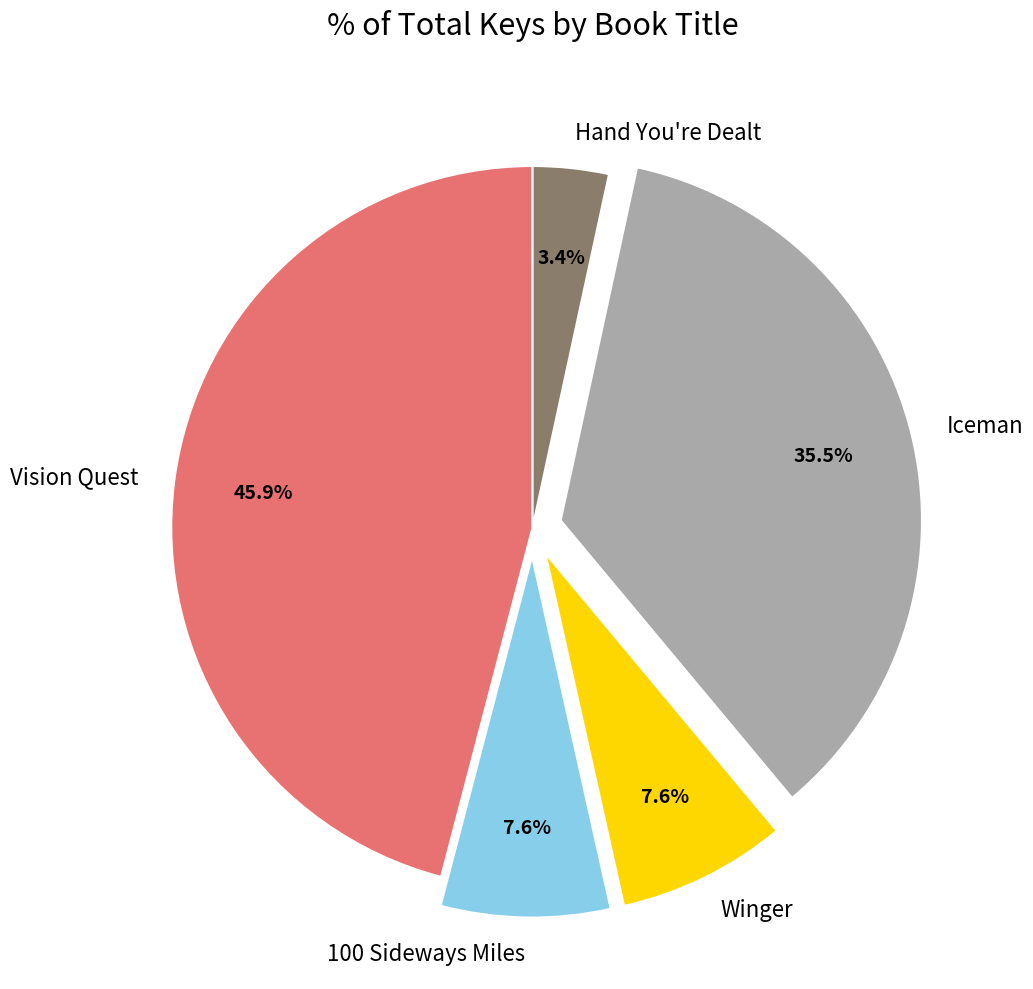

Do 100 Sideways Miles and Iceman together represent more than half of the pie?

No